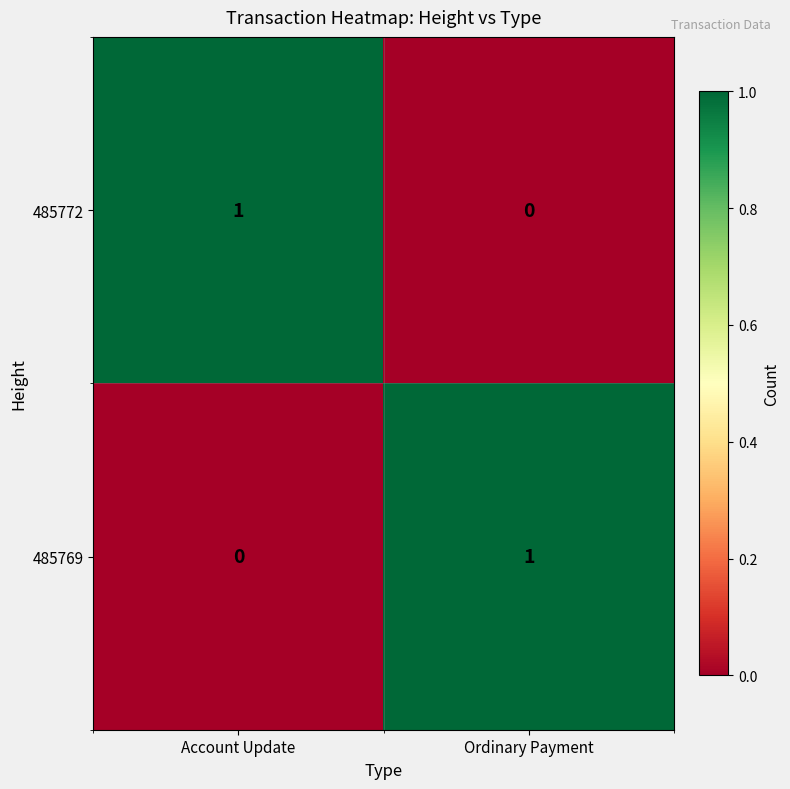

At how many categories does at least one series exceed 0?

2